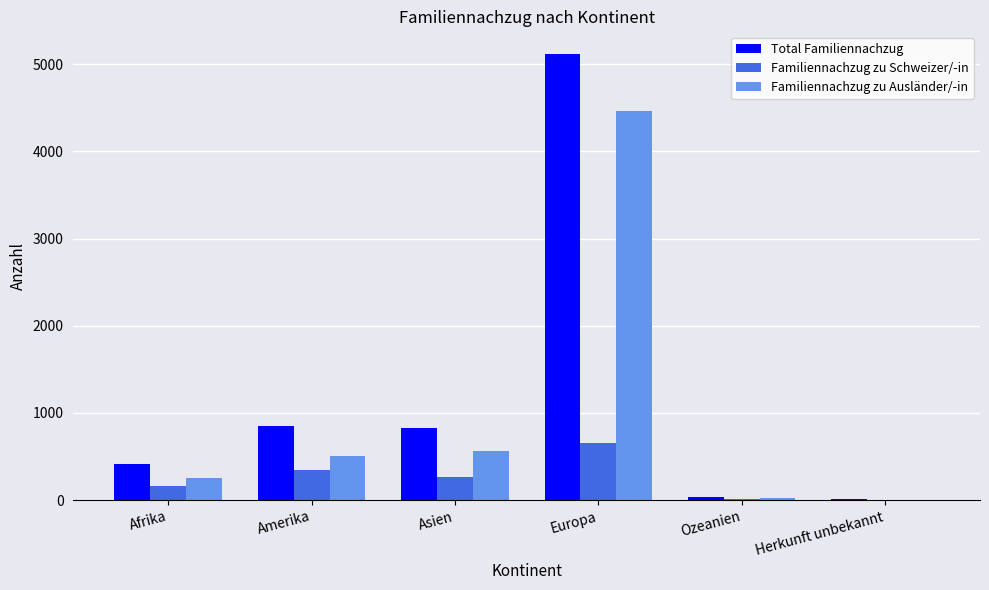

Is the value of Familiennachzug zu Schweizer/-in at Asien greater than the value of Familiennachzug zu Ausländer/-in at Herkunft unbekannt?

Yes